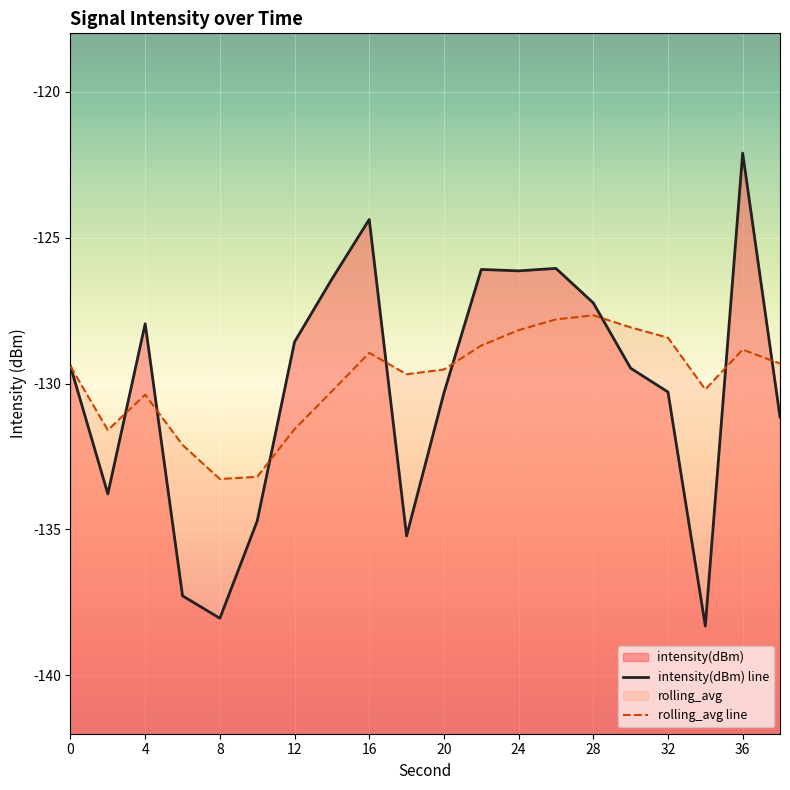

What is the value of the intensity(dBm) point at the 19th from the left?

-122.1